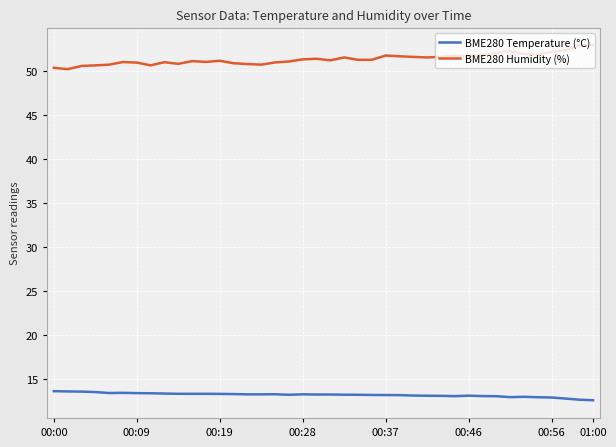

Which series has the largest total across all categories?

BME280 Humidity (%)